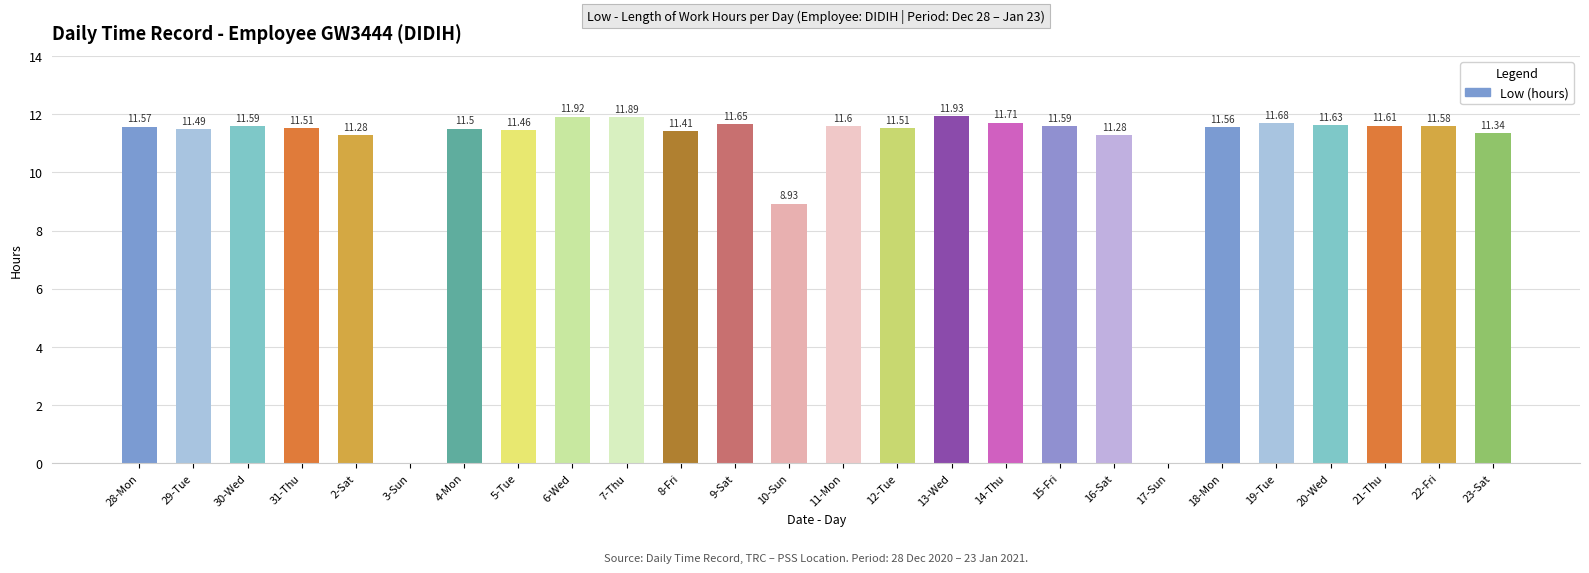

What is the change in value from 11-Mon to 17-Sun?

-11.6